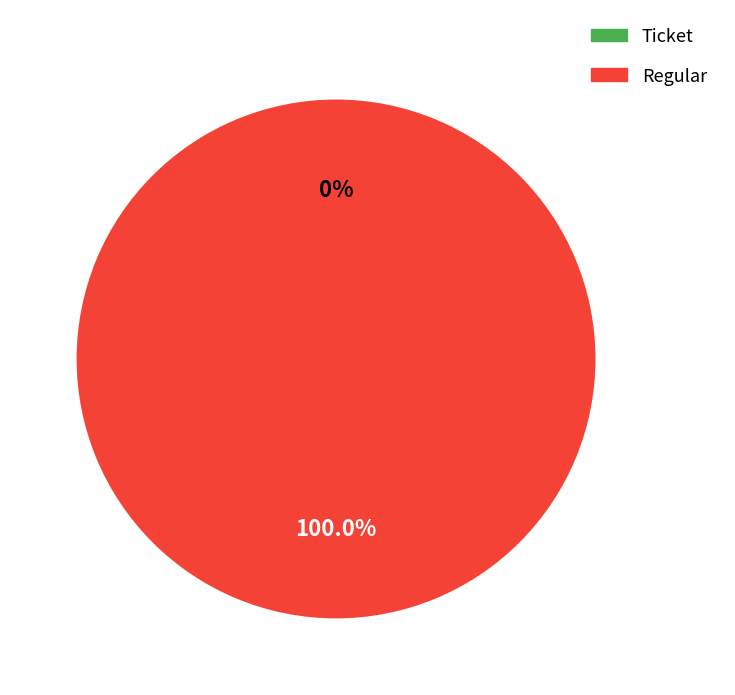

Is it true that Regular is 100% of the pie?

True